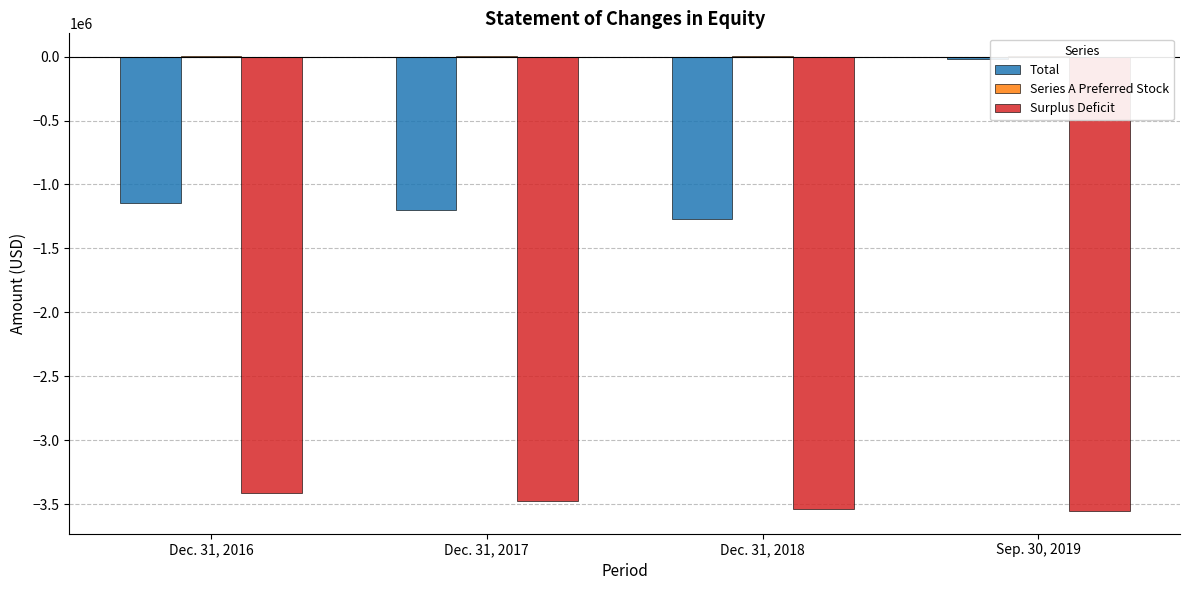

What is the label of the 3rd bar from the left?

Dec. 31, 2018